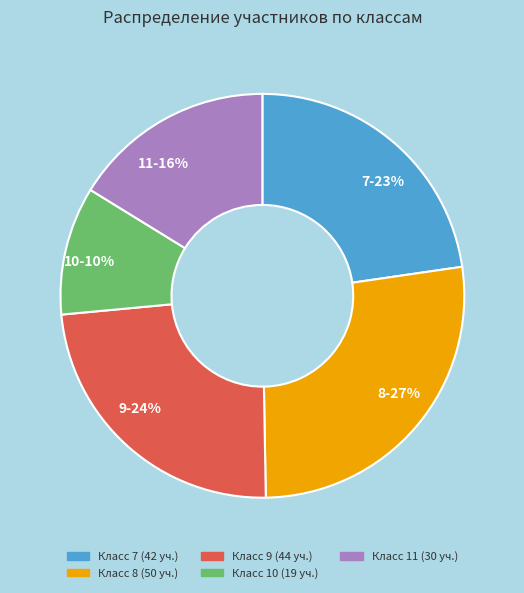

Do 8 and 9 together represent more than half of the pie?

Yes